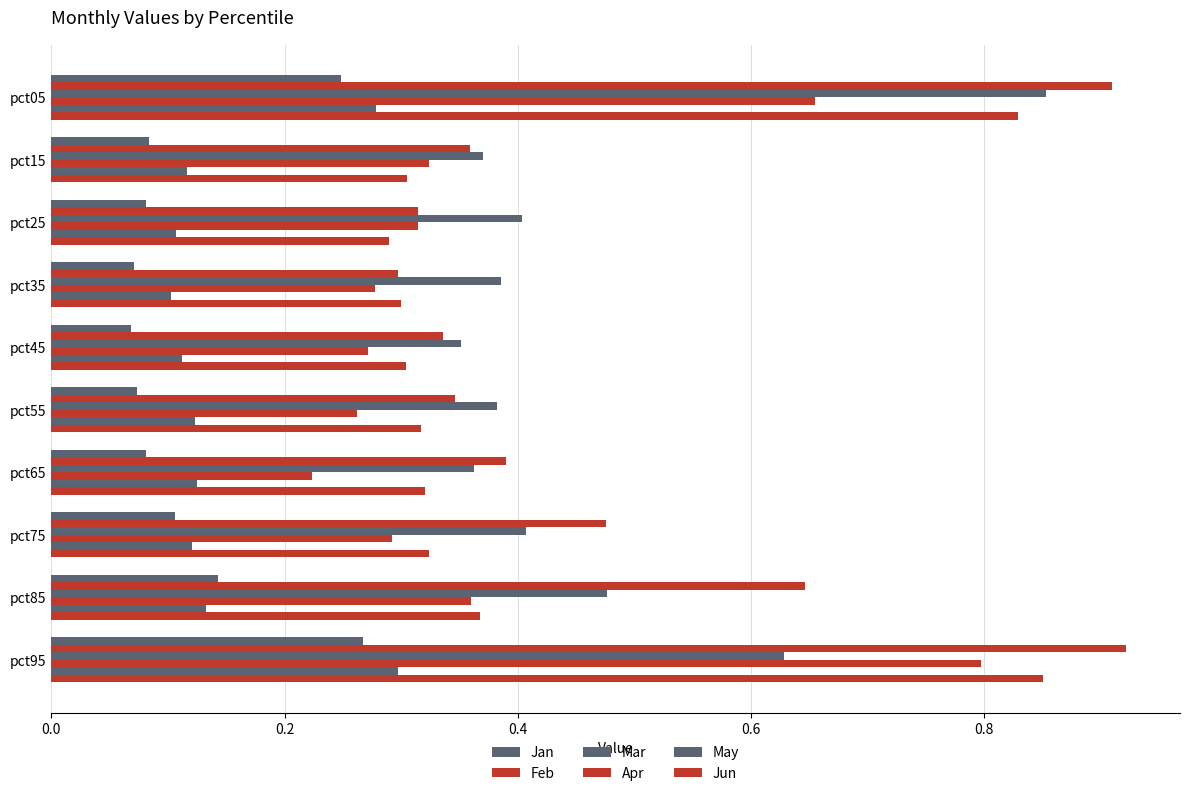

Which series has the largest range (max minus min)?

Feb